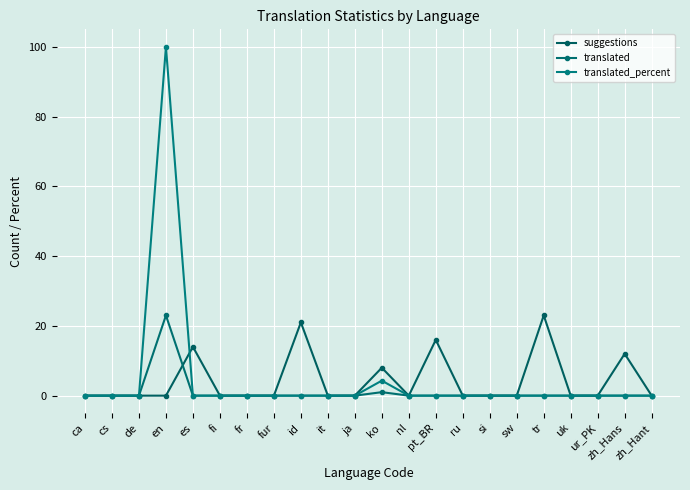

What is the sum of all translated values?

24.0